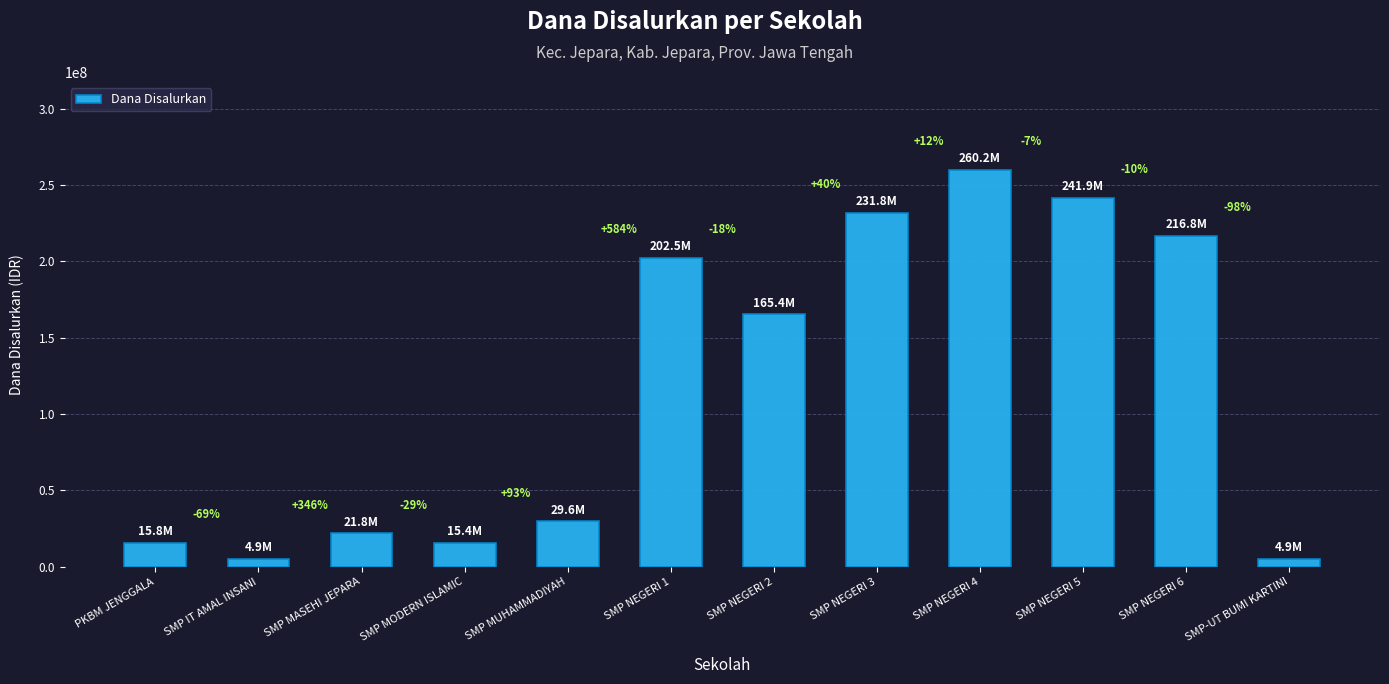

What is the difference between the second highest and minimum values?

237000000